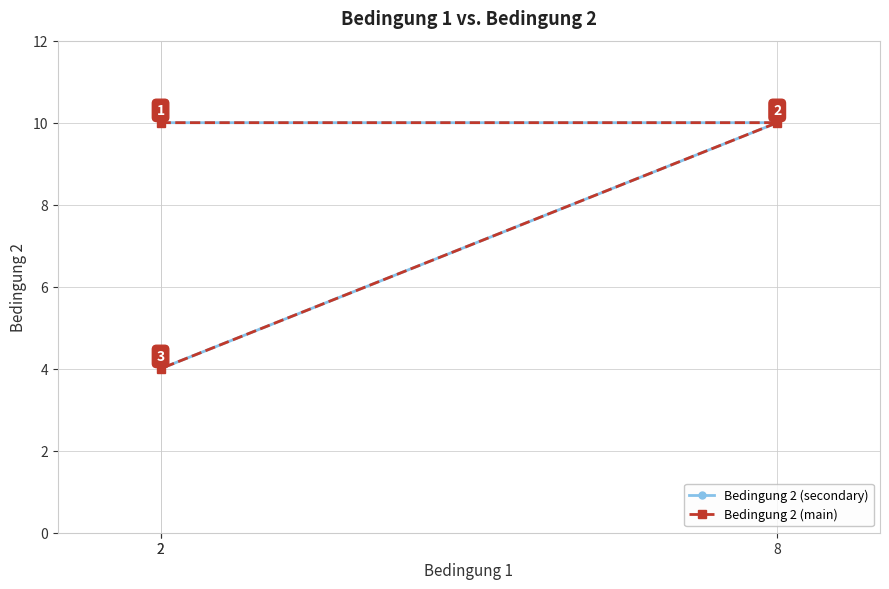

Is it true that Bedingung 2 (secondary) equals 7 at 2?

False